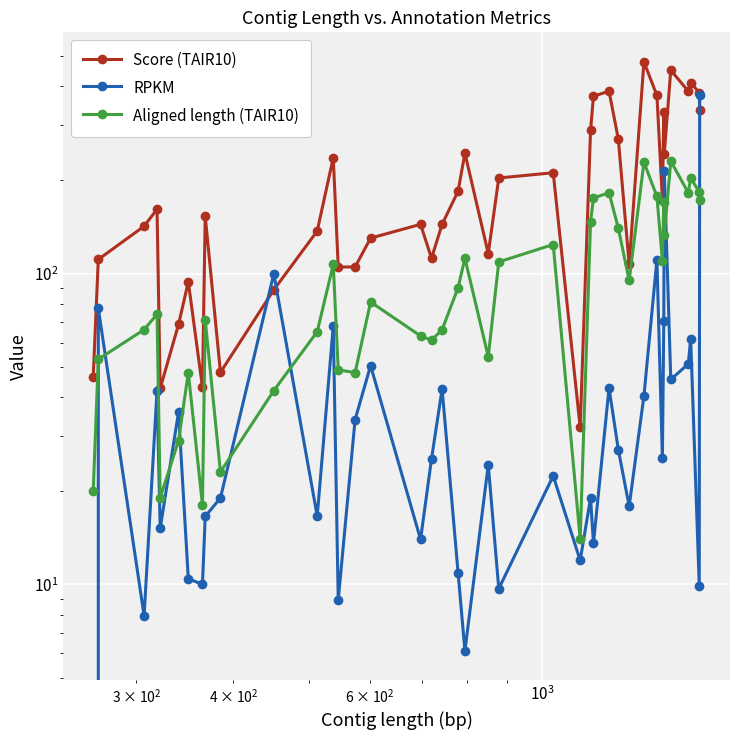

Count the number of categories in the chart.

40